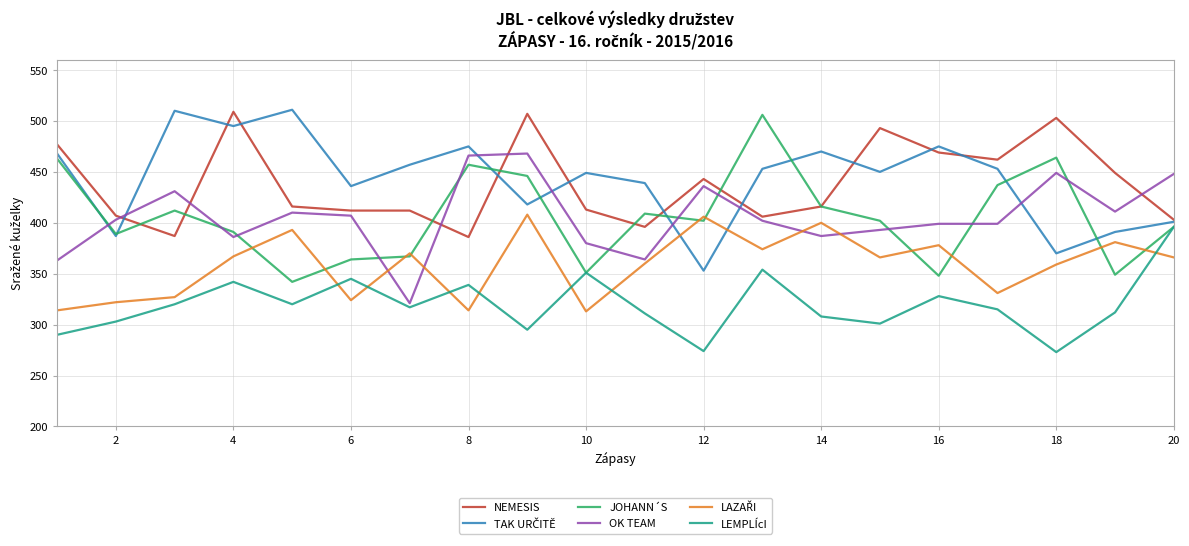

What is the highest value of the JOHANN´S series?

506